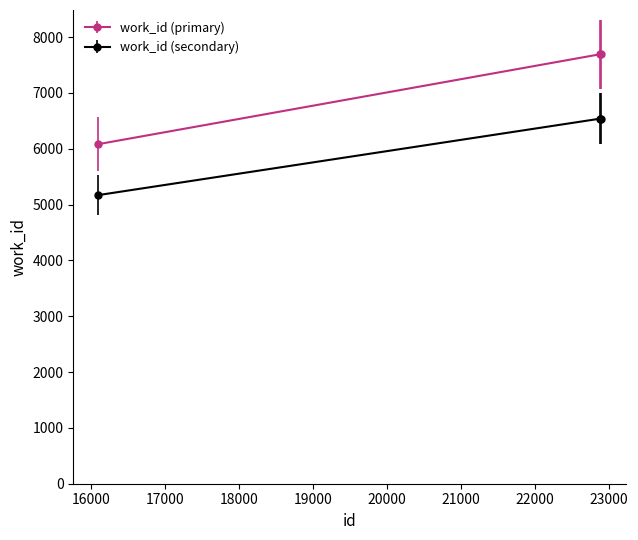

List the series in order of their overall mean, lowest first.

work_id (secondary), work_id (primary)